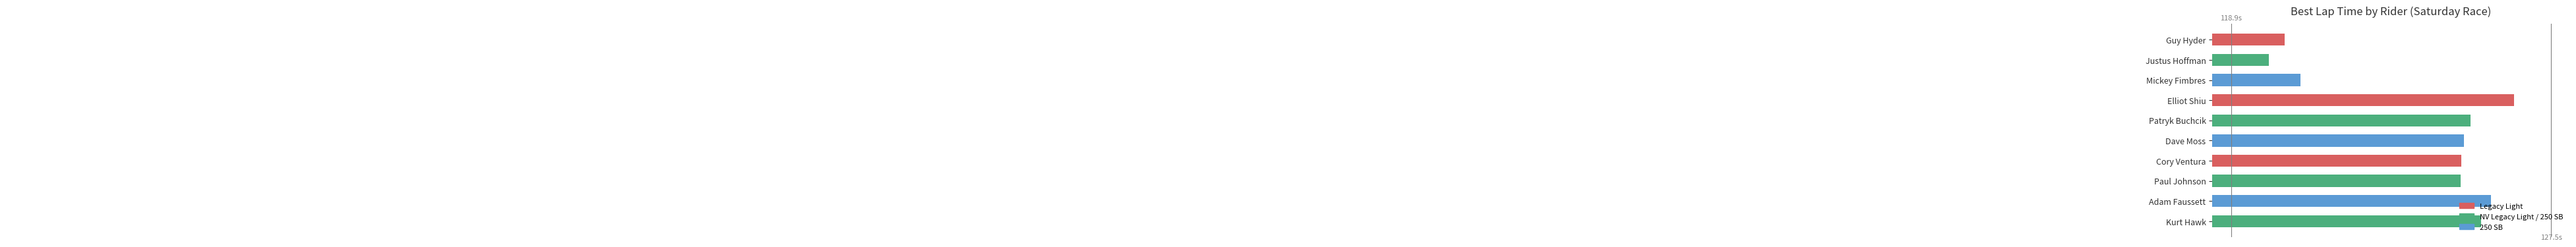

What is the average value?

124.0